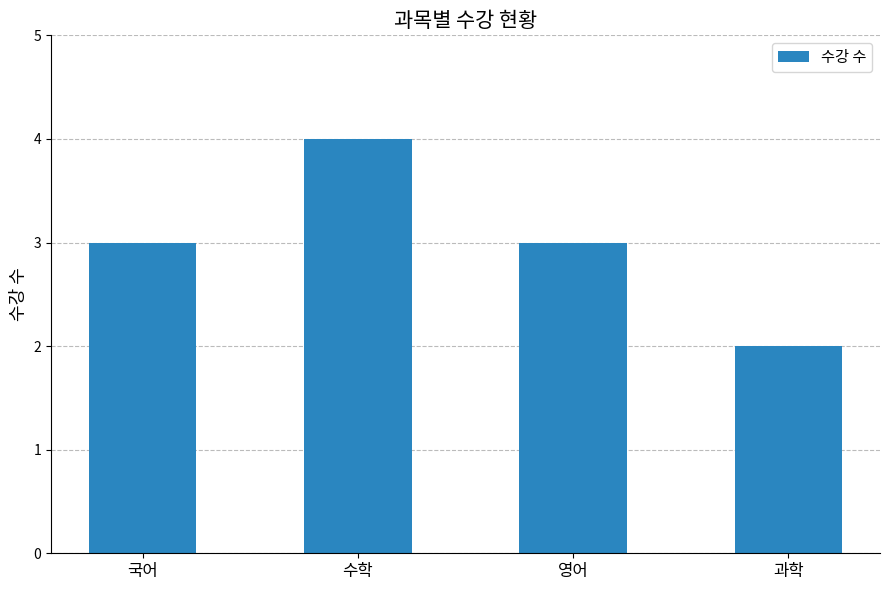

The chart shows a value of 3 at 과학. True or false?

False